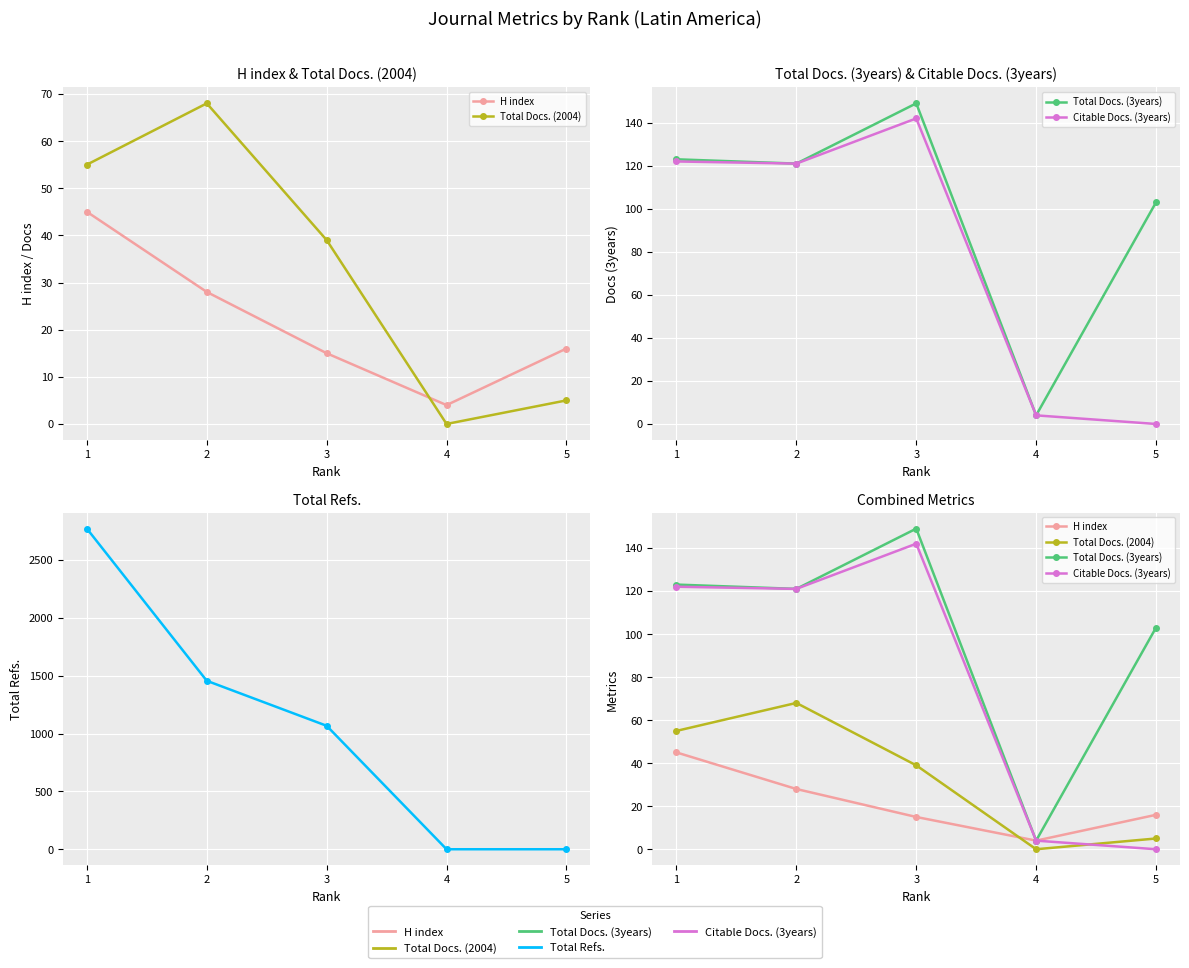

At which label does Total Docs. (2004) reach its minimum?

4